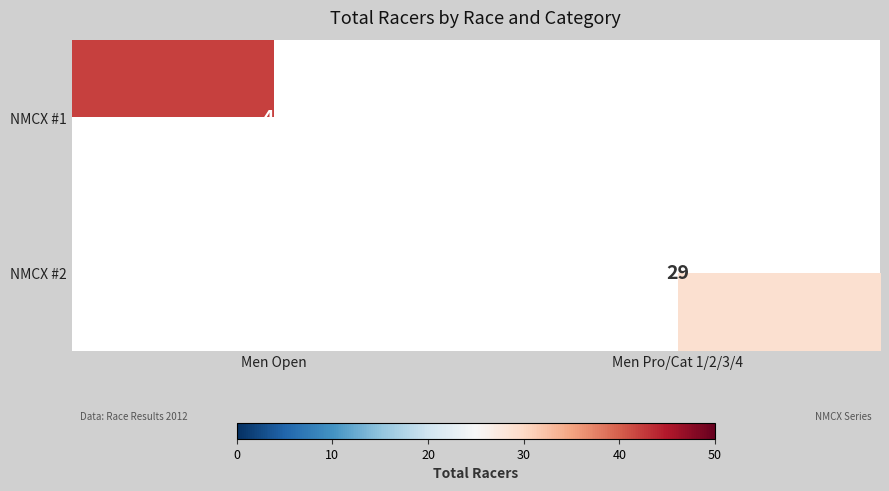

The value of NMCX #2 at Men Pro/Cat 1/2/3/4 is 10. True or false?

False